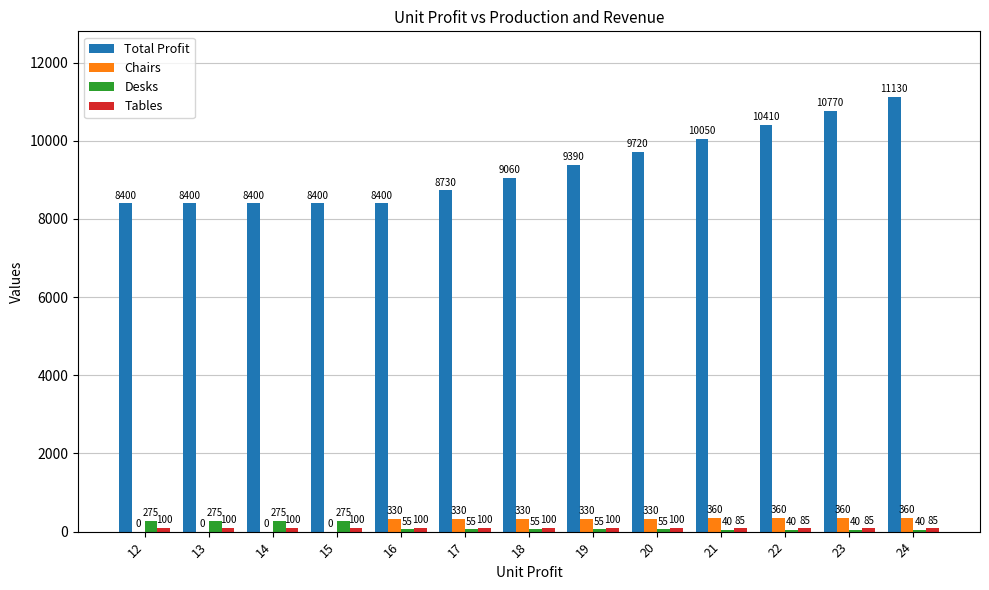

What is the sum of all Chairs values?

3090